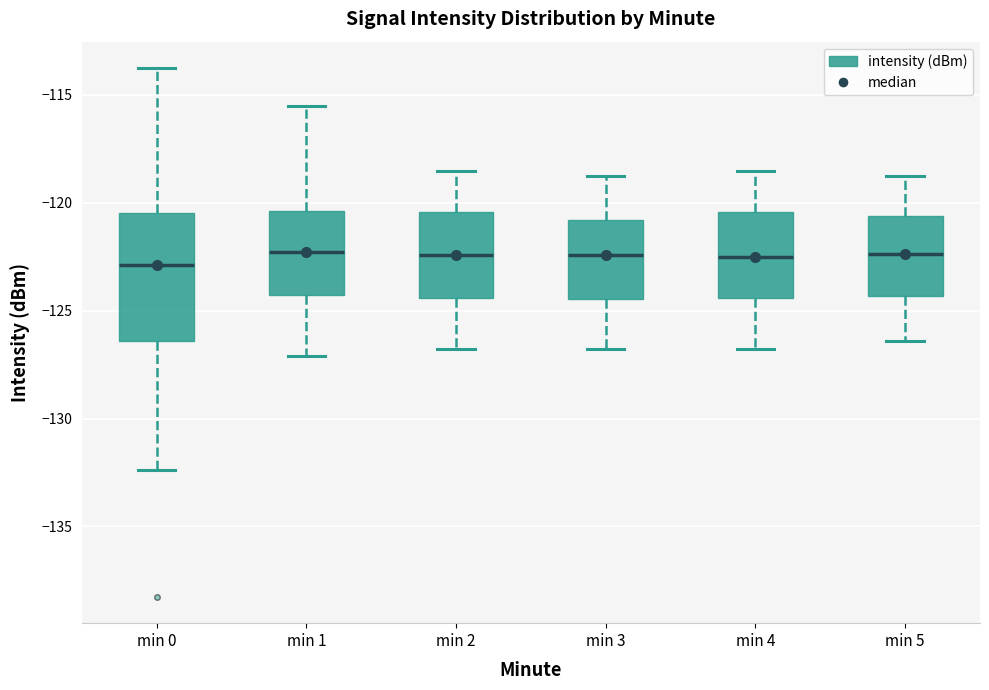

Reading left to right, read every box against the y-axis: the position of its median line, the range the box covers, and the ends of its whiskers. The values are not printed on the chart, so give them approximately, as read against the axis.

min 0: median -123.0, box -126.5 to -120.5, whiskers -132.5 to -114.0
min 1: median -122.5, box -124.5 to -120.5, whiskers -127.0 to -115.5
min 2: median -122.5, box -124.5 to -120.5, whiskers -127.0 to -118.5
min 3: median -122.5, box -124.5 to -121.0, whiskers -127.0 to -119.0
min 4: median -122.5, box -124.5 to -120.5, whiskers -127.0 to -118.5
min 5: median -122.5, box -124.5 to -120.5, whiskers -126.5 to -119.0